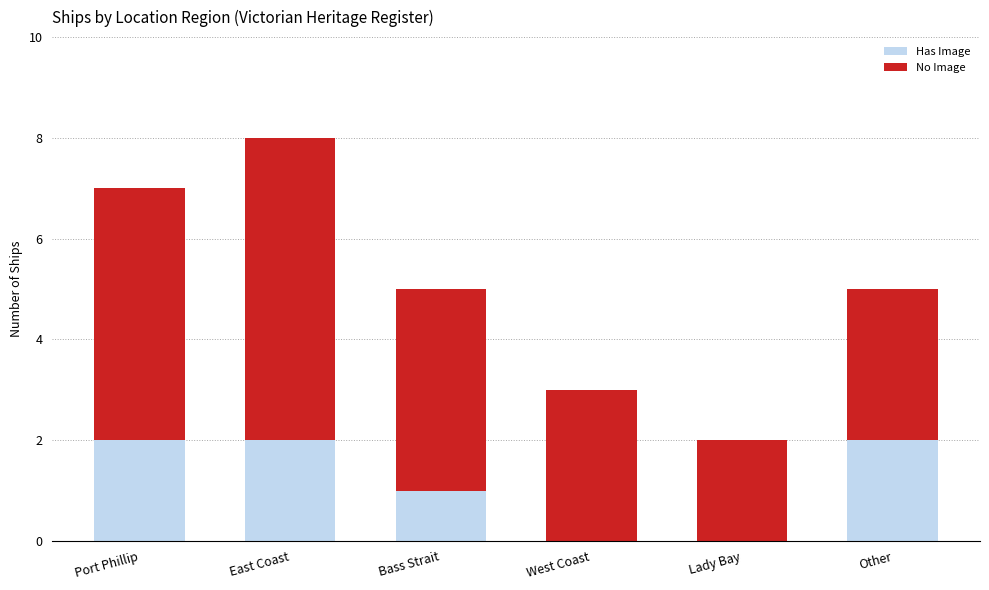

At which category is the sum across all series the highest?

East Coast